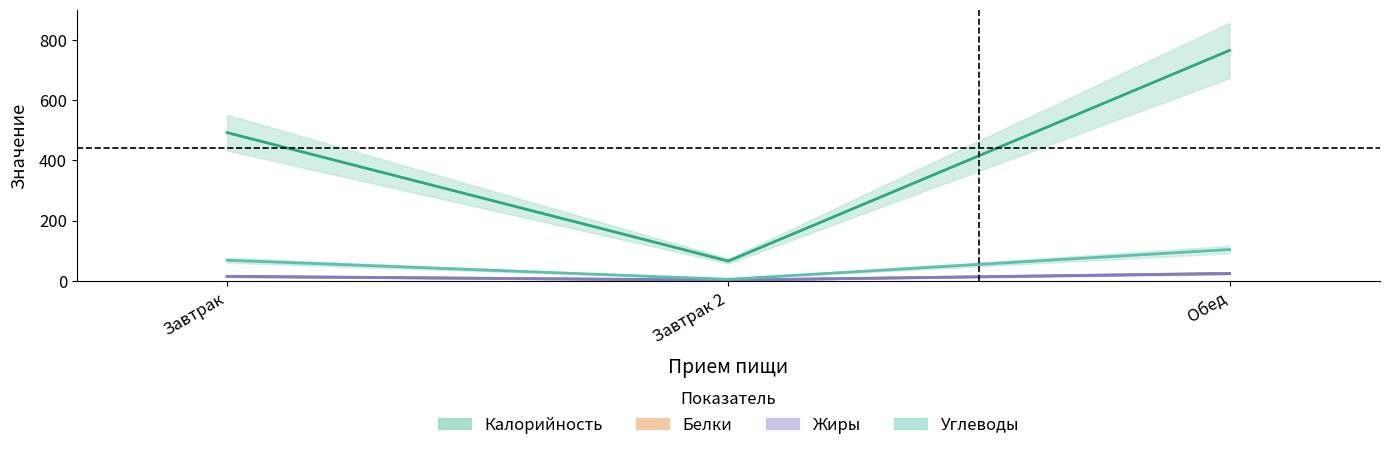

Between Обед and Завтрак, which is larger?

Обед